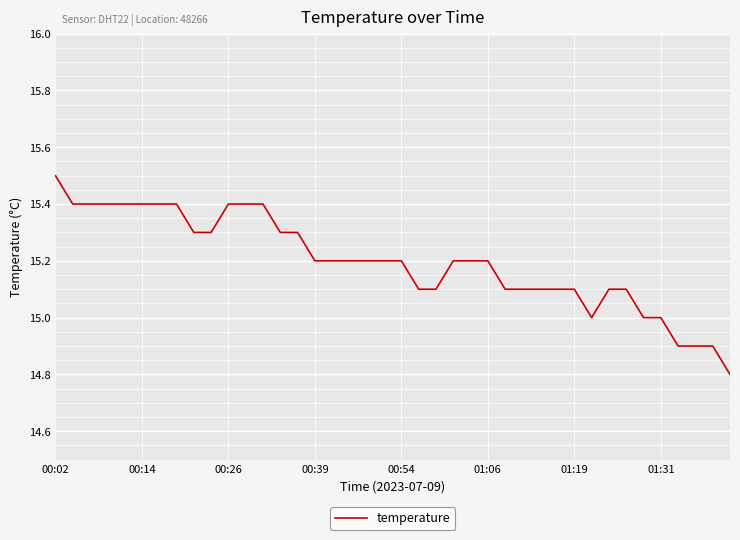

What is the difference between the second highest and second lowest values?

0.5